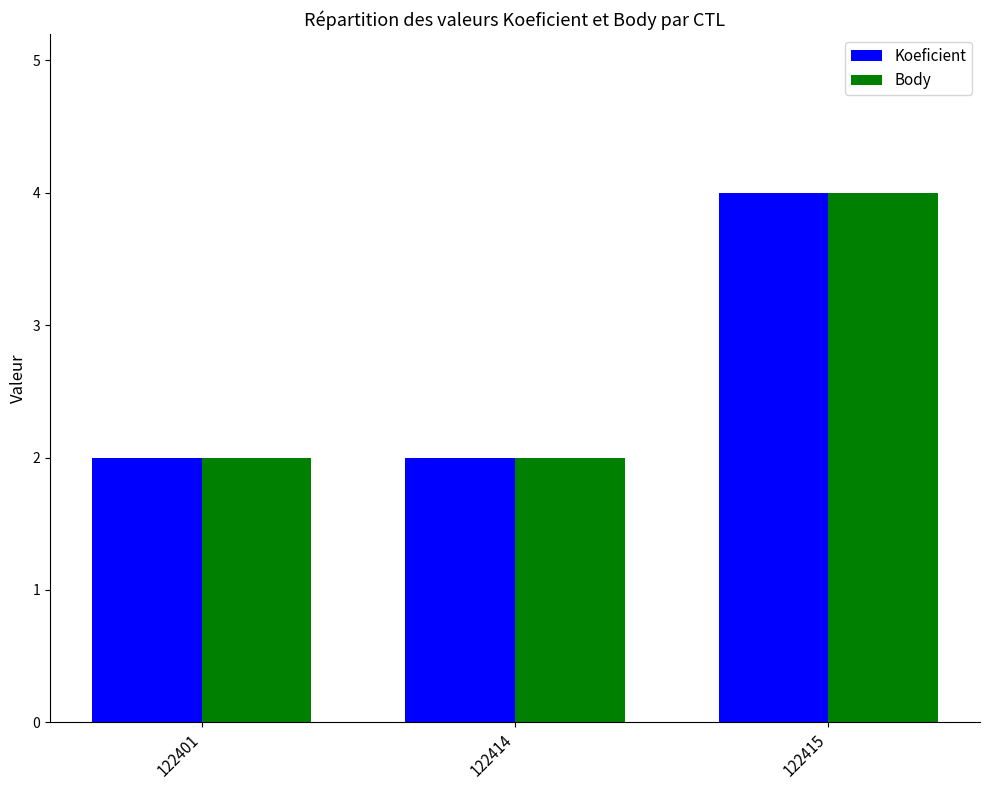

What is the highest value of the Body series?

4